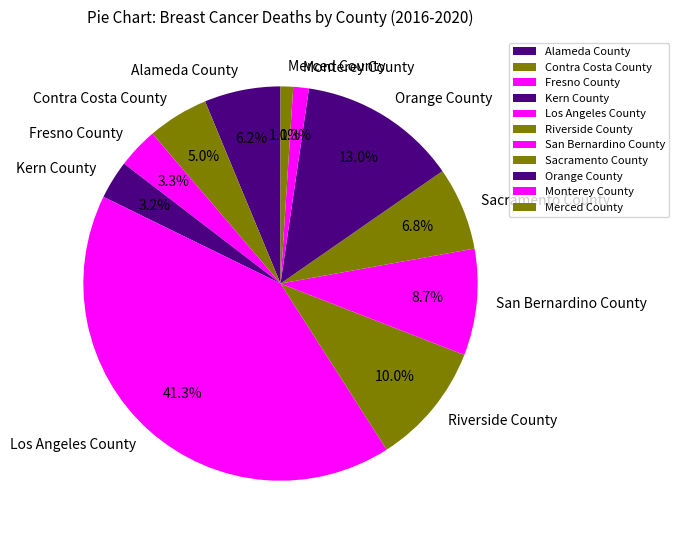

What is the ratio of the value at Contra Costa County to the value at Kern County?

1.6